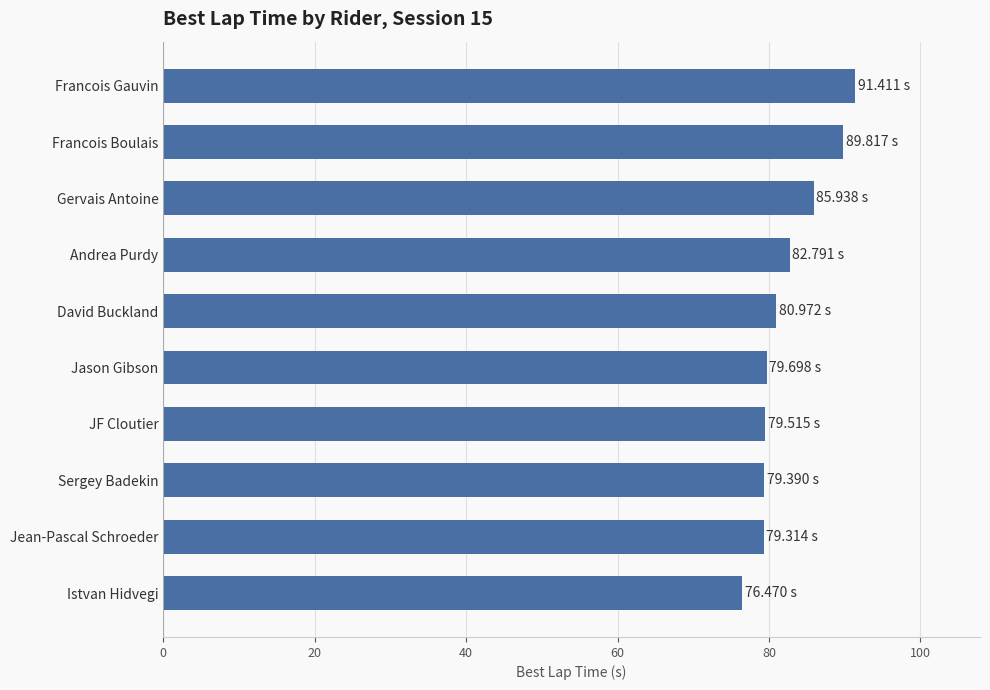

What is the difference between the maximum and minimum values?

14.9